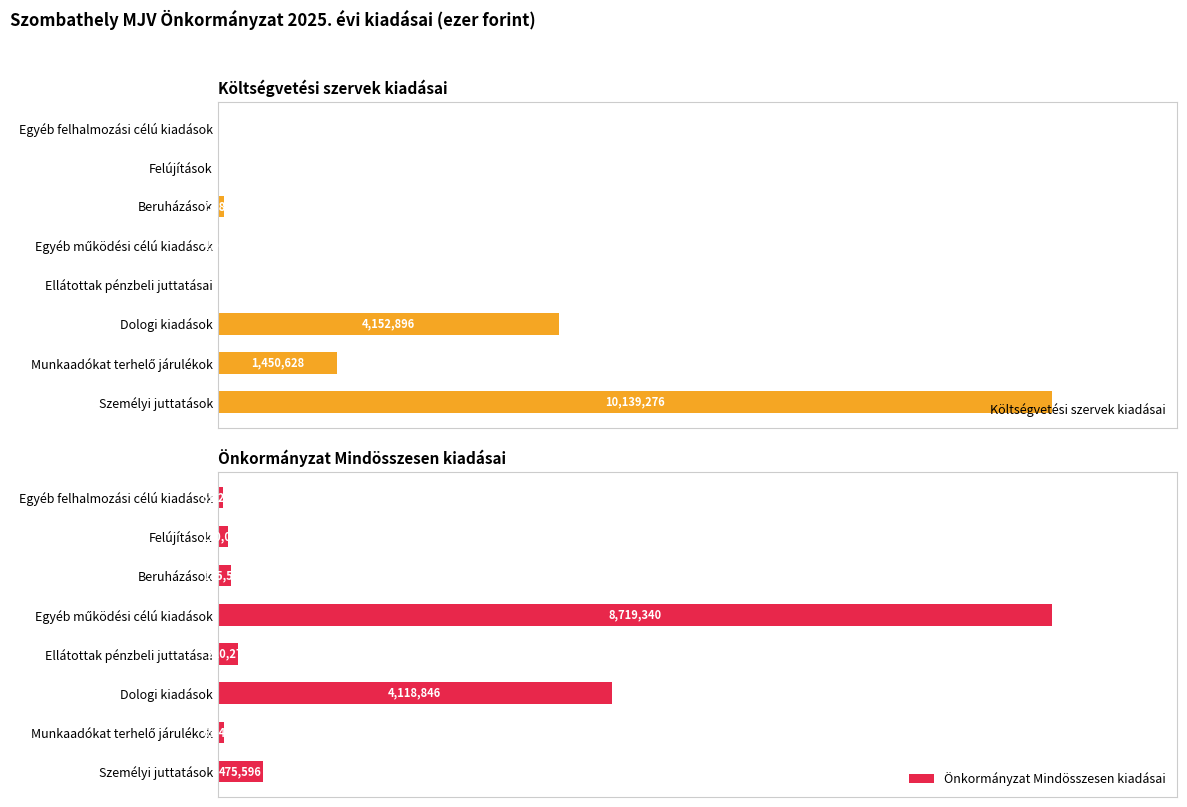

True or false: Költségvetési szervek kiadásai has a value of 5244190 at Felújítások.

False